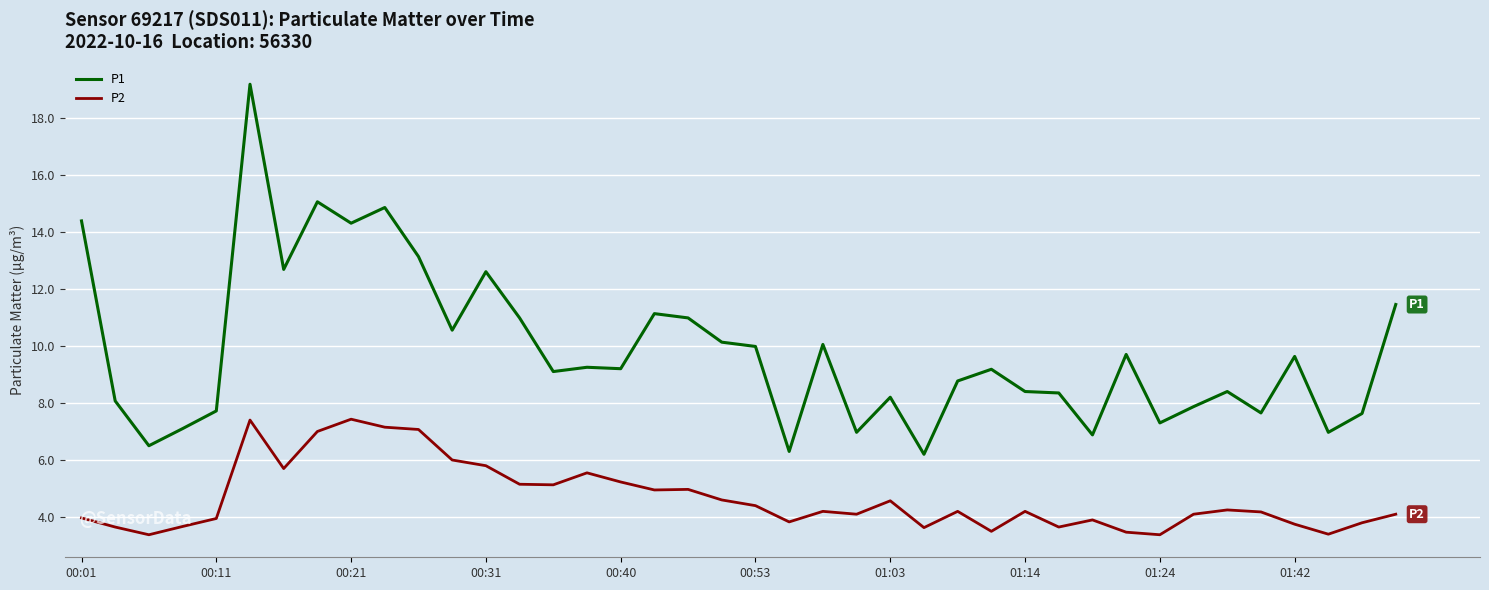

Which series has the largest total across all categories?

P1